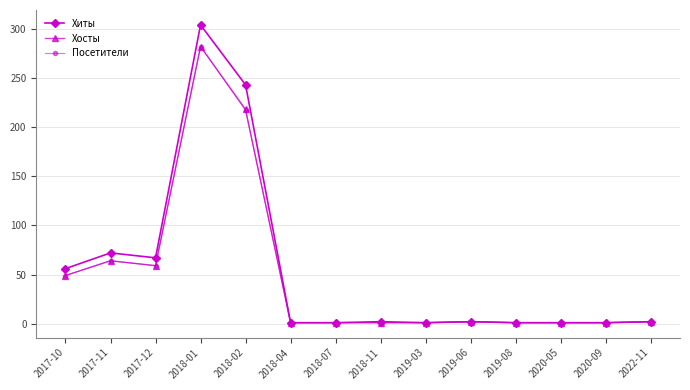

What is the greatest value displayed?

304